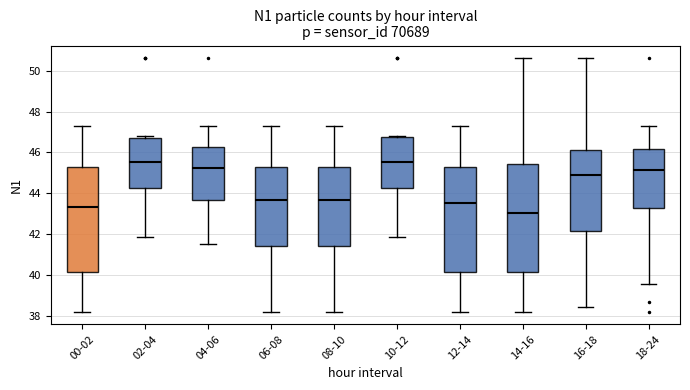

Where does the median line of the box for 10-12 sit on the y-axis? The values are not printed on the chart, so give them approximately, as read against the axis.

45.6